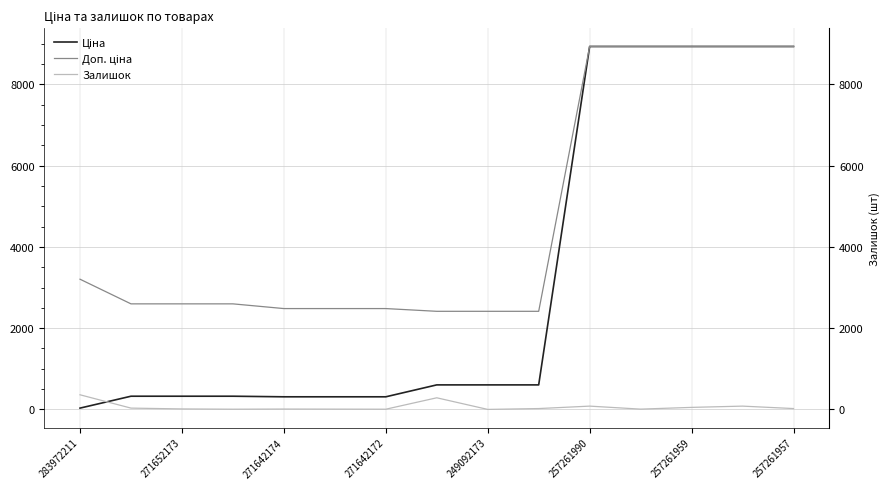

What is the difference between the Ціна values at 257261959 and 283972211?

8902.1